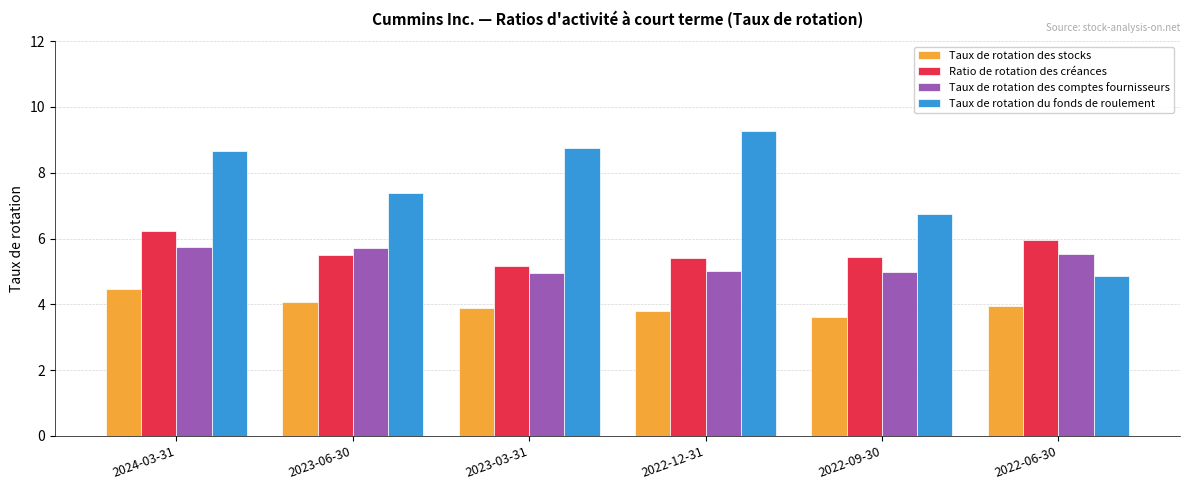

Which series changed the most between 2022-09-30 and 2022-06-30?

Taux de rotation du fonds de roulement